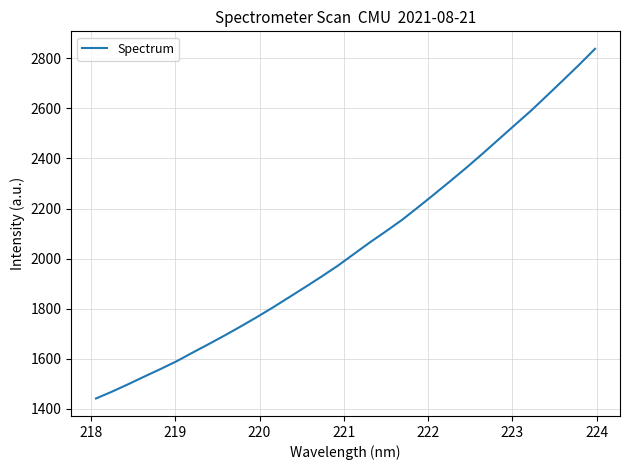

What is the minimum value shown in the chart?

1441.9